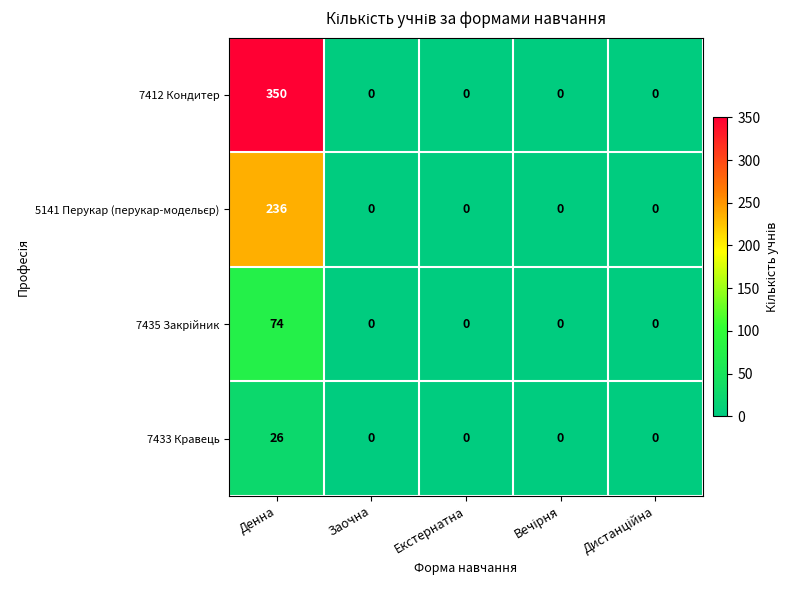

Which category has the highest value across all series?

Денна